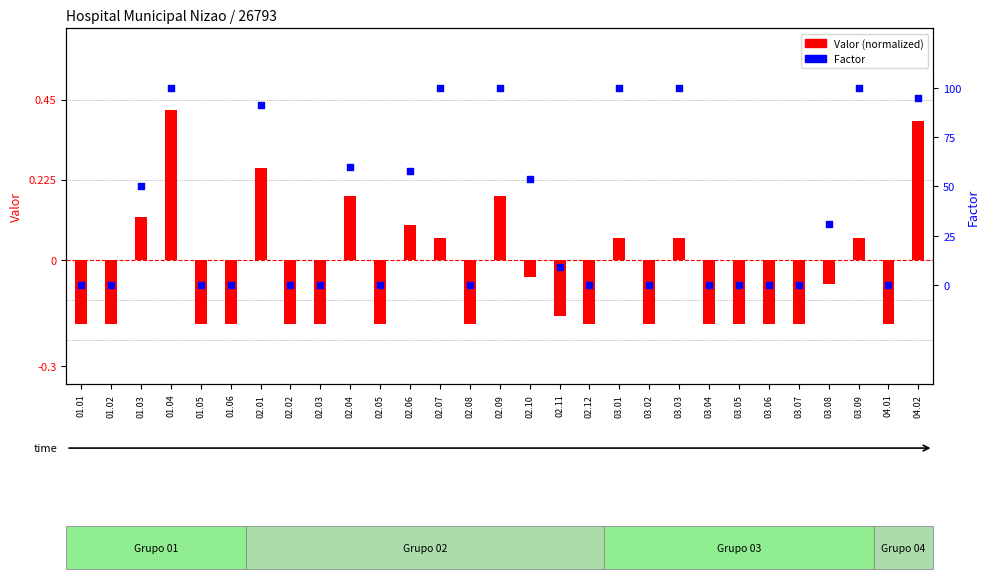

Which series reaches the maximum Y coordinate?

Factor